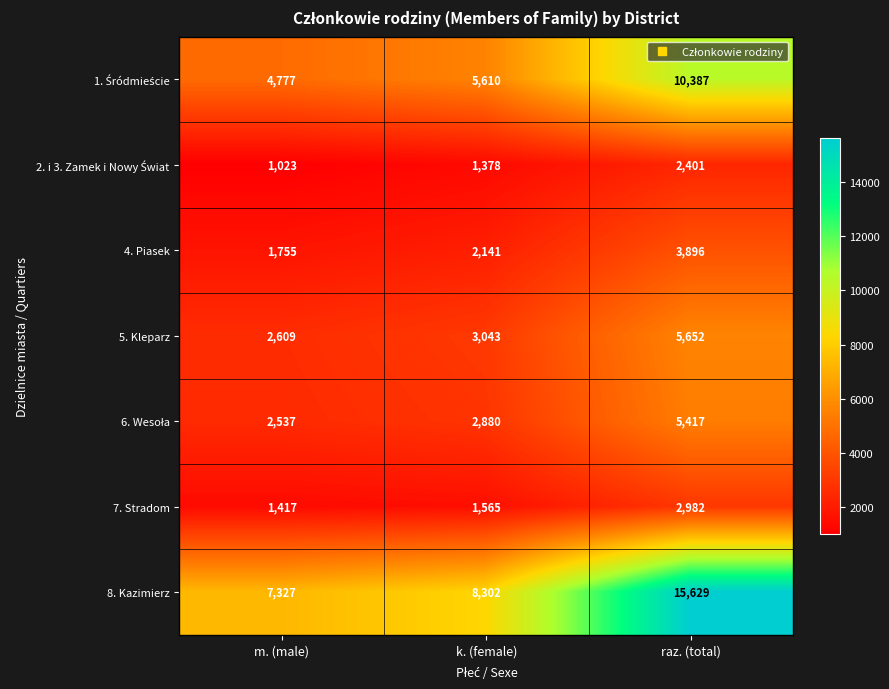

What is the difference between the 7. Stradom values at k. (female) and raz. (total)?

1417